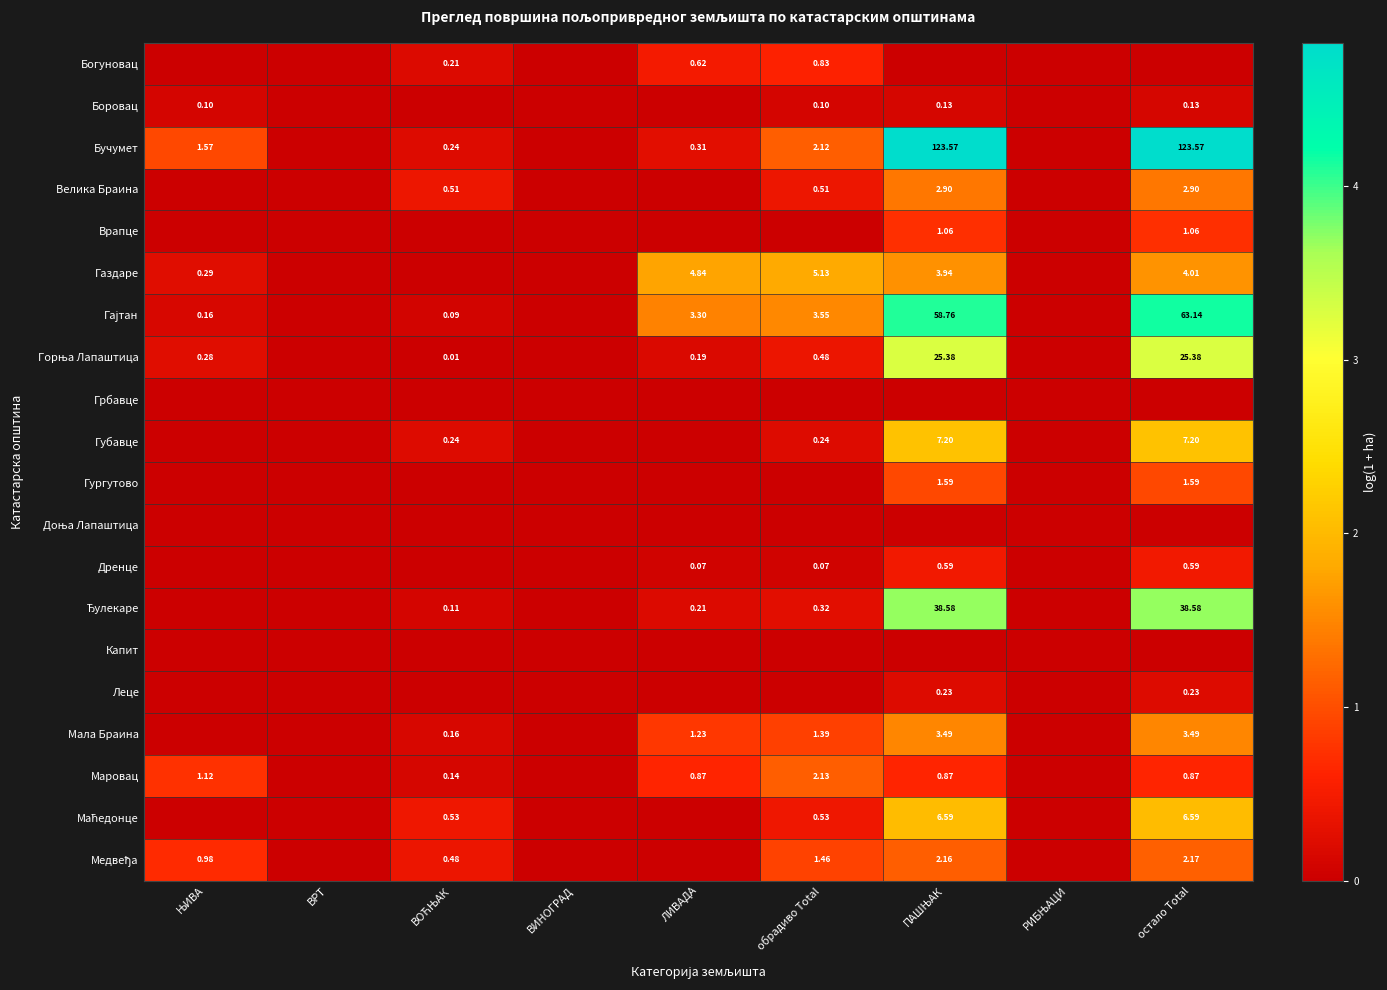

How many values in Медвеђа are above zero?

5